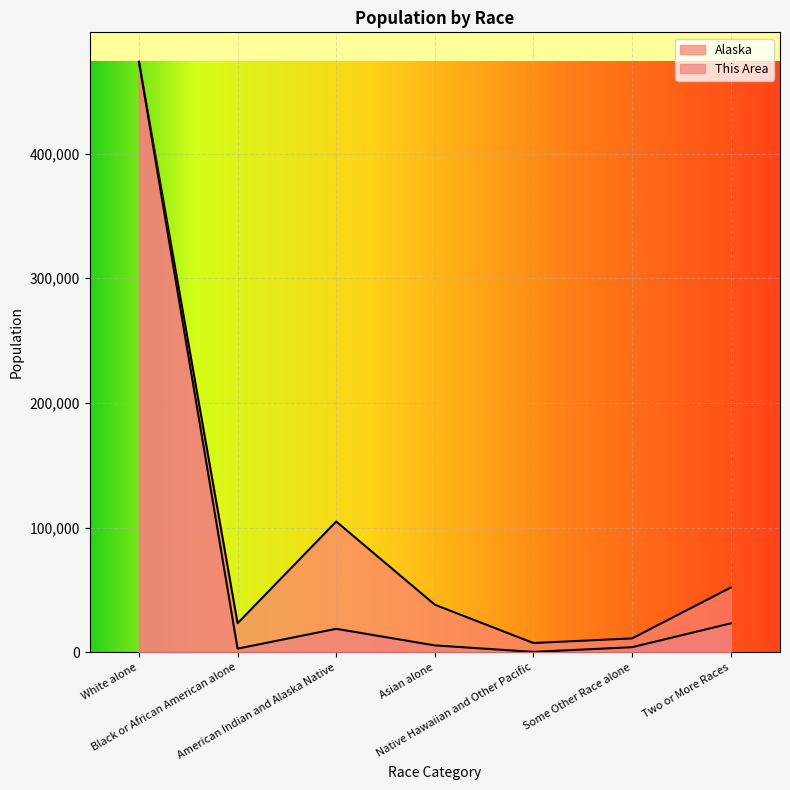

Reading left to right, list all the values displayed in this chart.

This Area: 473576.0	2893.0	18804.2	5496.6	289.3	4050.1	23143.6
Denali Borough: 473576.0	23263.0	104871.0	38135.0	7409.0	11102.0	51875.0